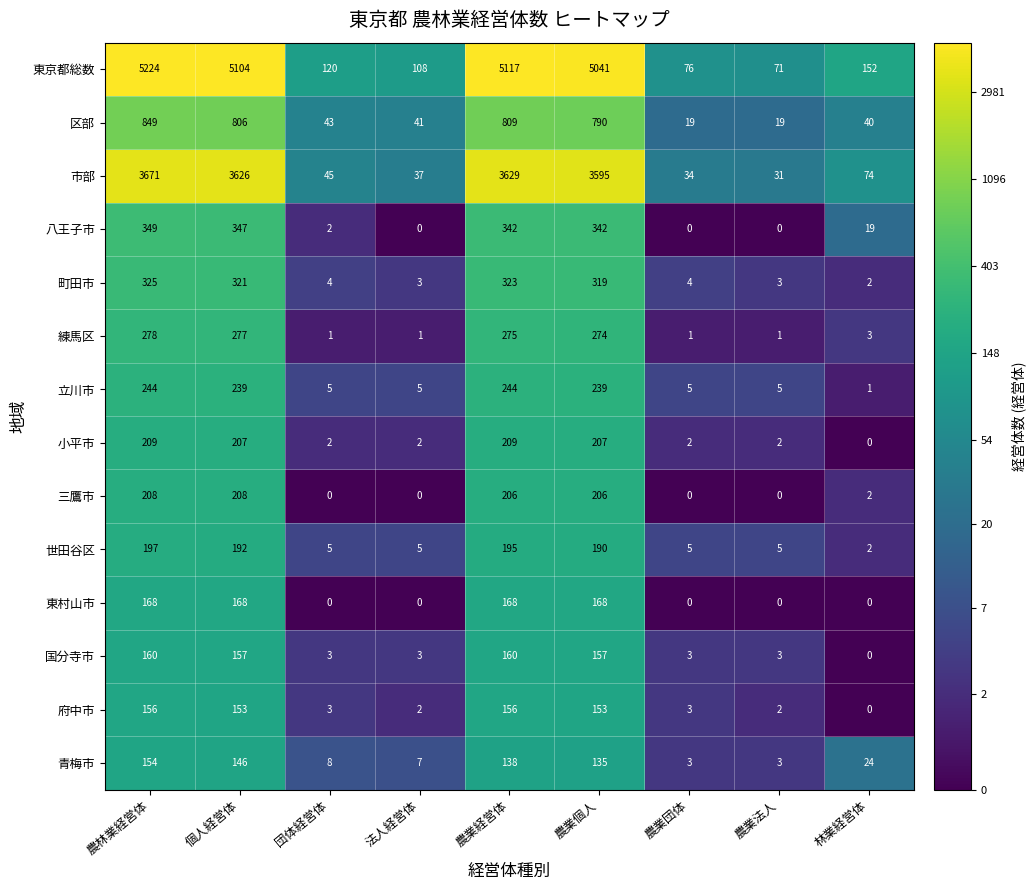

Where is 町田市 nearest to the value 163?

農業個人